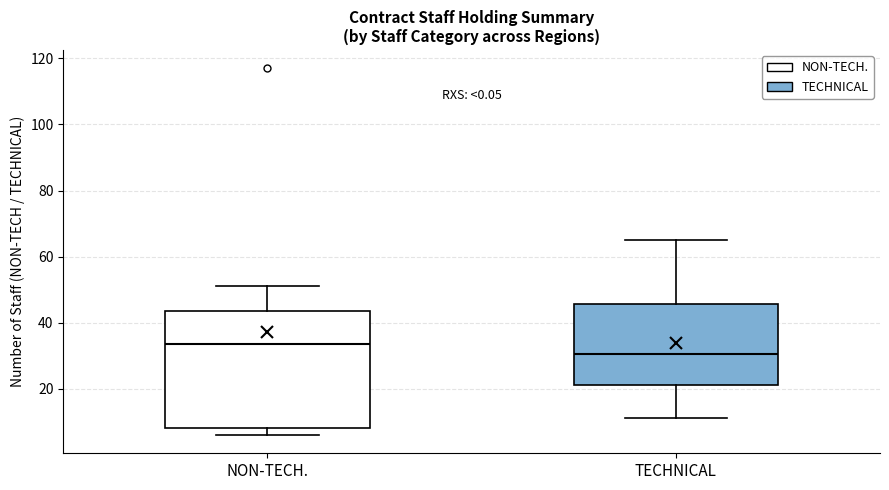

Reading left to right, transcribe this box plot: for each box, give where its median line is, the range the box spans, and where its two whiskers end, as read against the y-axis. The values are not printed on the chart, so give them approximately, as read against the axis.

NON-TECH.: median 34, box 8 to 44, whiskers 6 to 52
TECHNICAL: median 30, box 22 to 46, whiskers 12 to 66